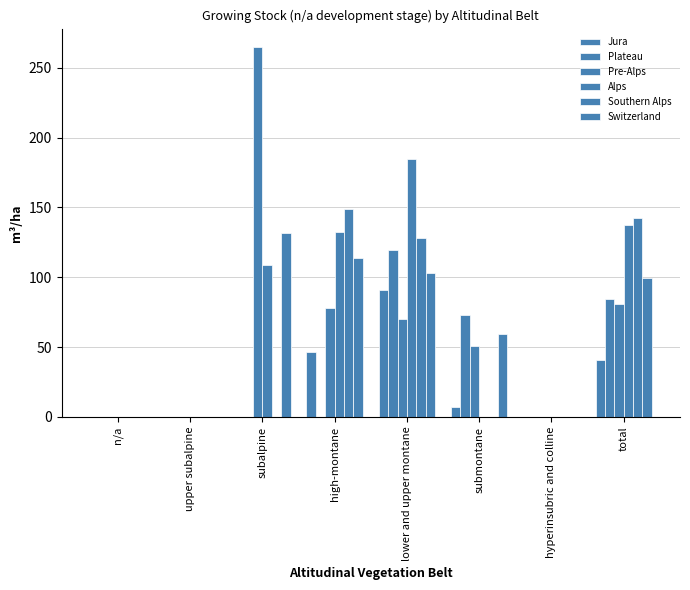

What is the maximum value for Jura?

90.9